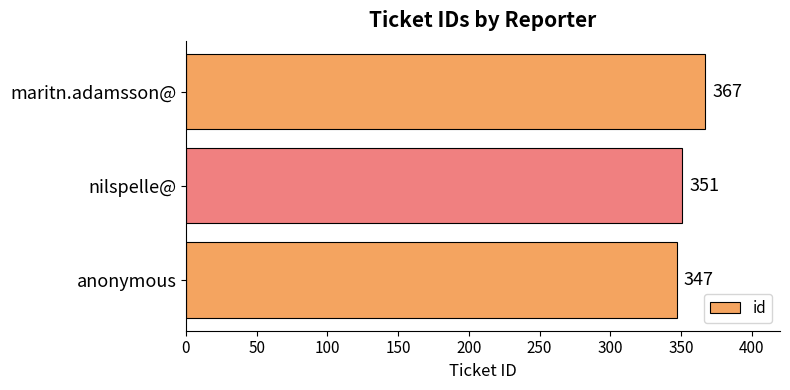

True or false: the data shows 351 at nilspelle@.

True